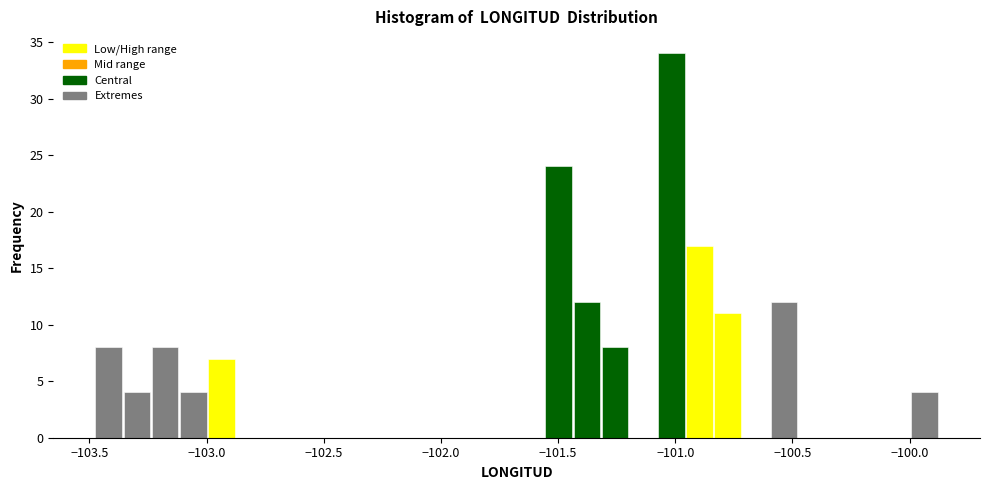

Read against the x-axis, roughly where is the centre of the tallest bar?

-101.00